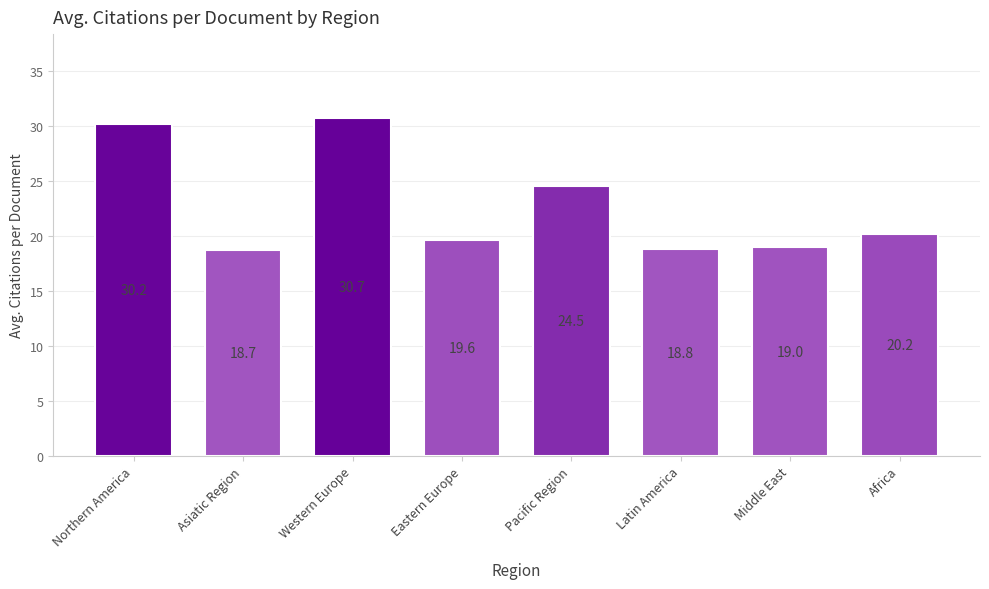

What is the change in value from Northern America to Asiatic Region?

-11.5